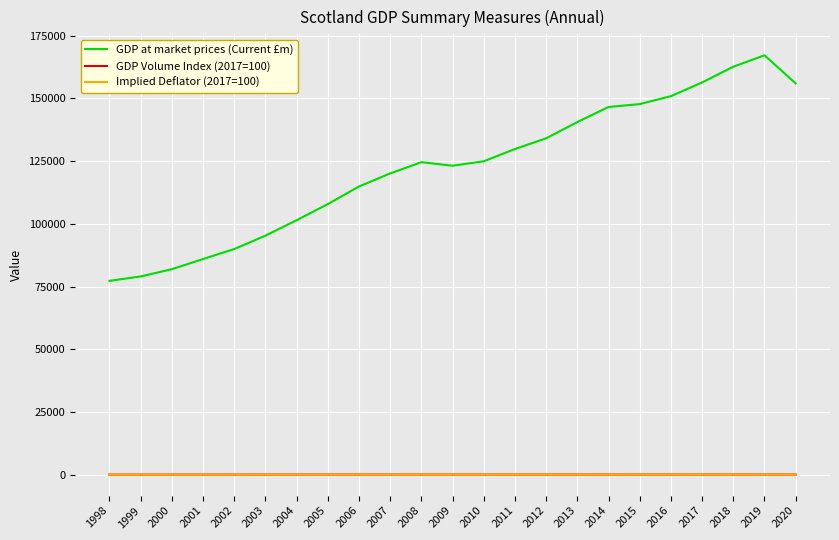

At which label does GDP at market prices (Current £m) reach its peak?

2019